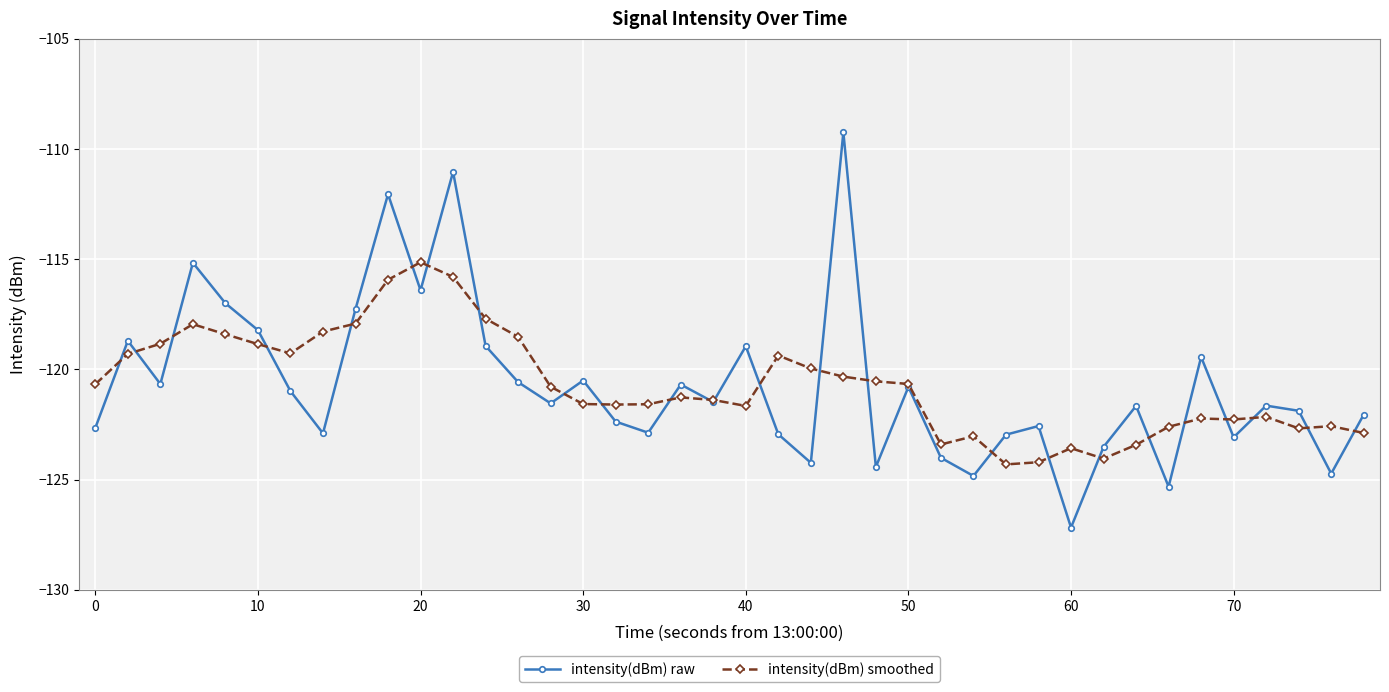

How many lines are shown in the chart?

2